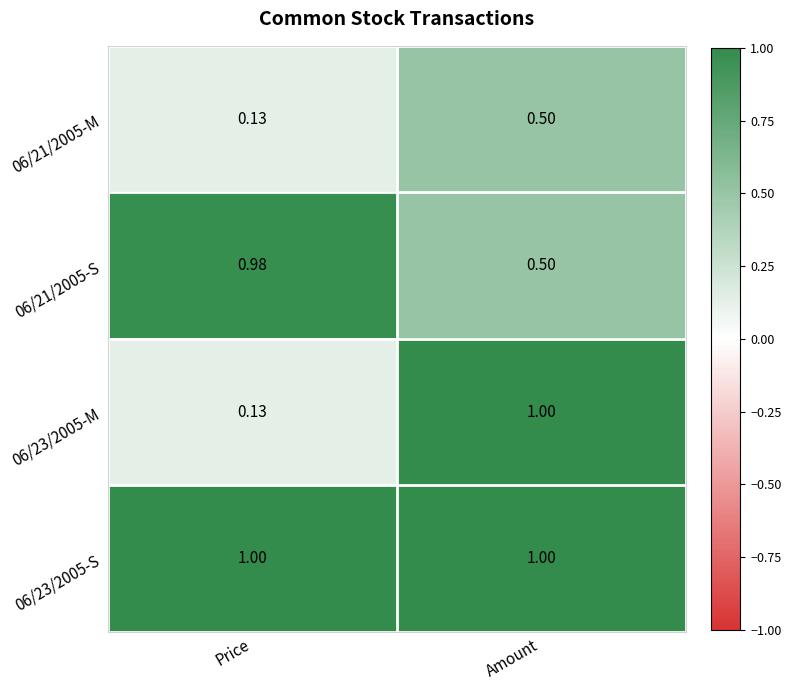

Which category has the lowest value across all series?

Price